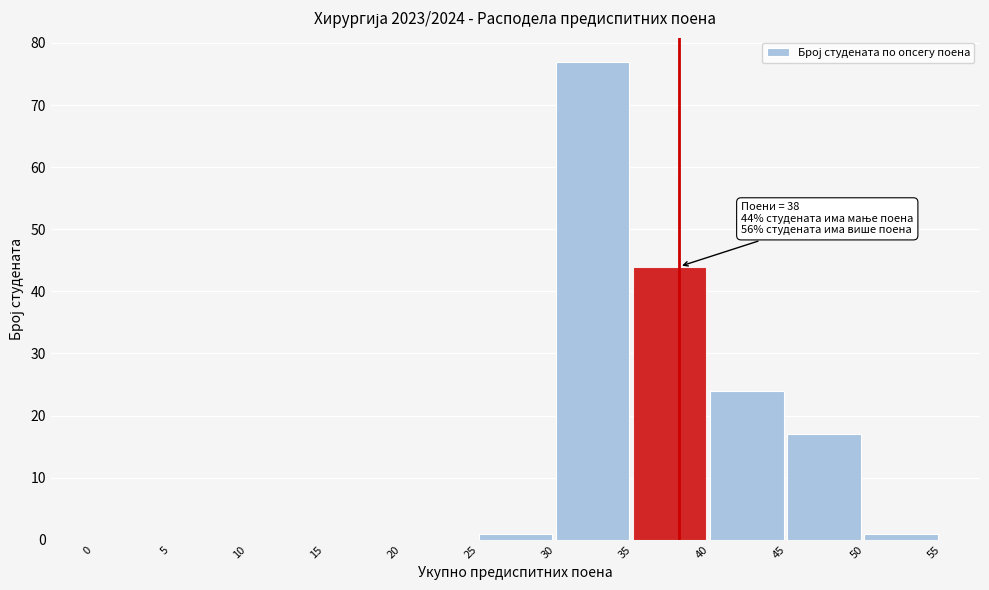

Over which range of the x-axis is the bar tallest?

30 to 35